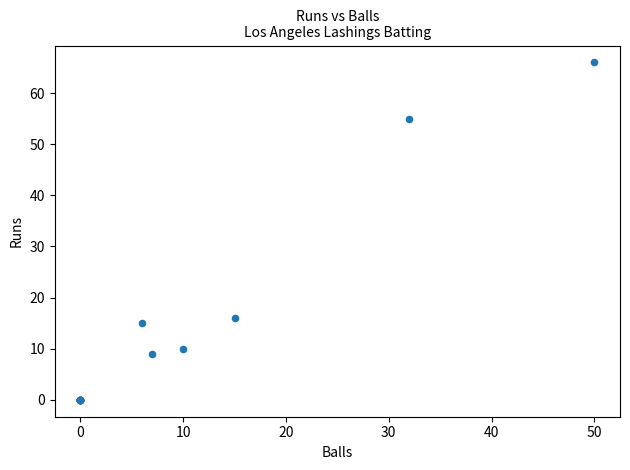

What Y value in the scatter plot is closest to 33?

16